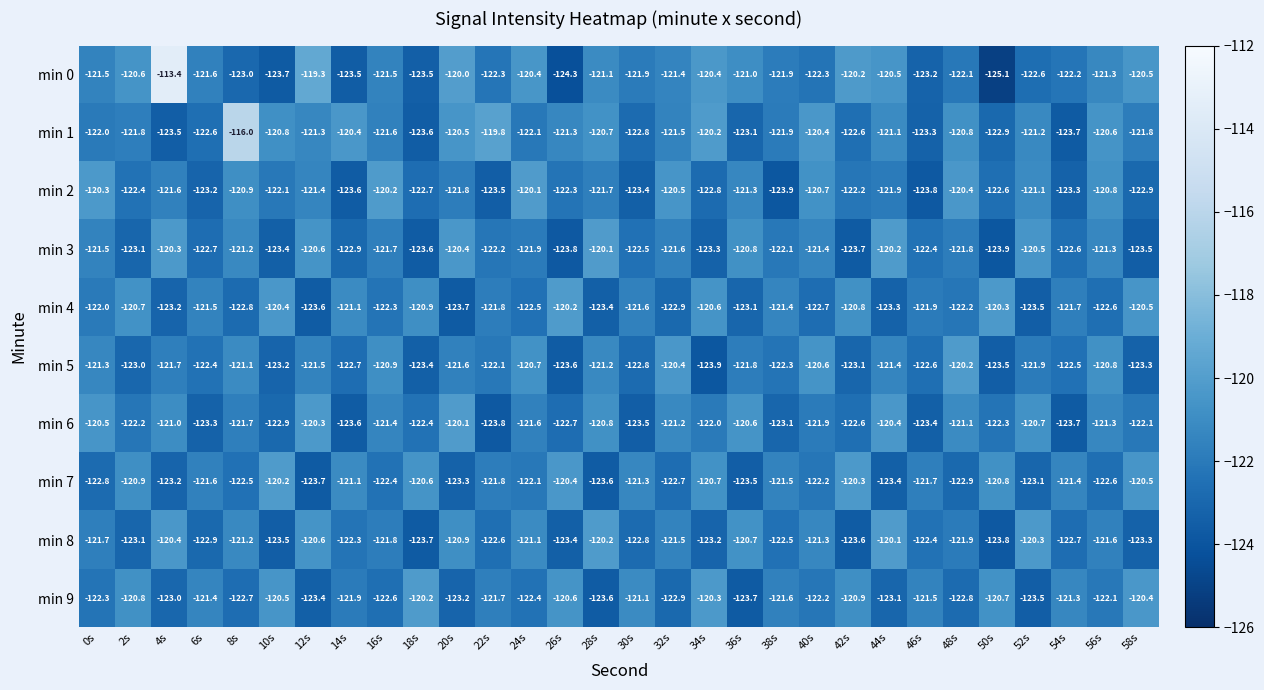

At which category does the chart reach its peak across all series?

4s